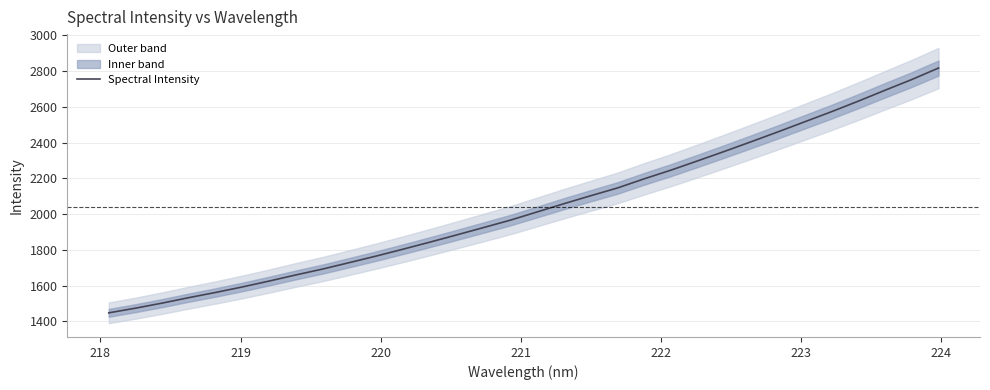

What is the value of the 15th point from the left?

1924.9